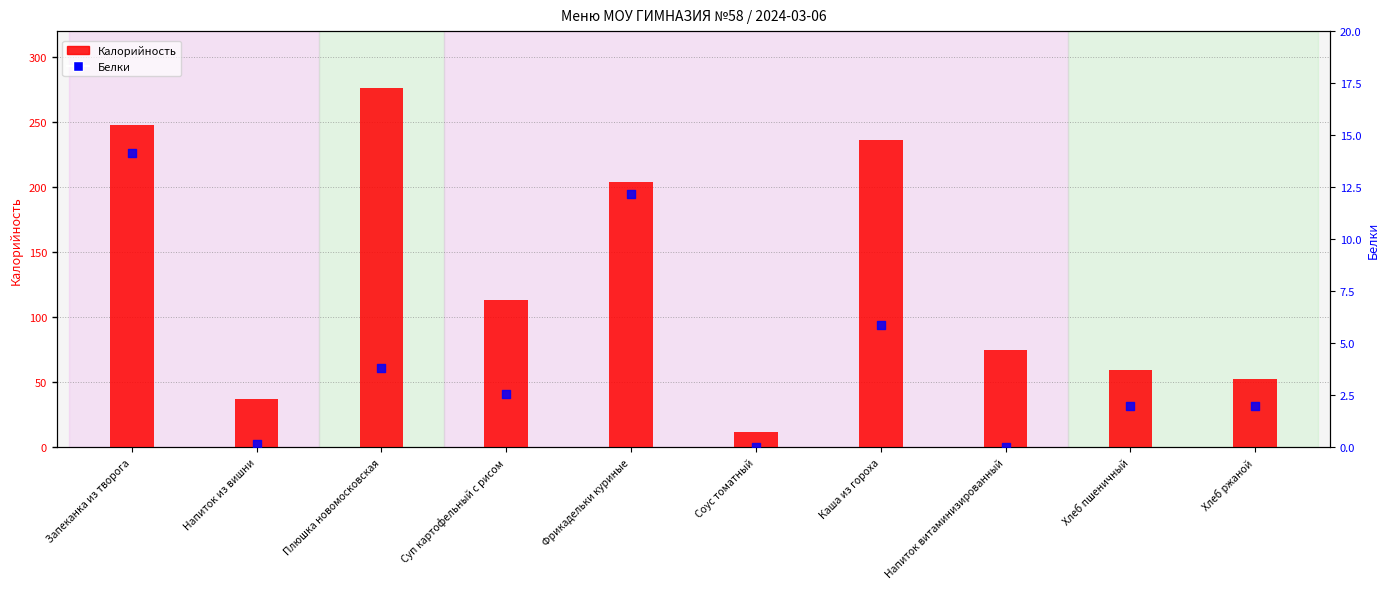

What is the total value across all series at Хлеб ржаной?

54.2